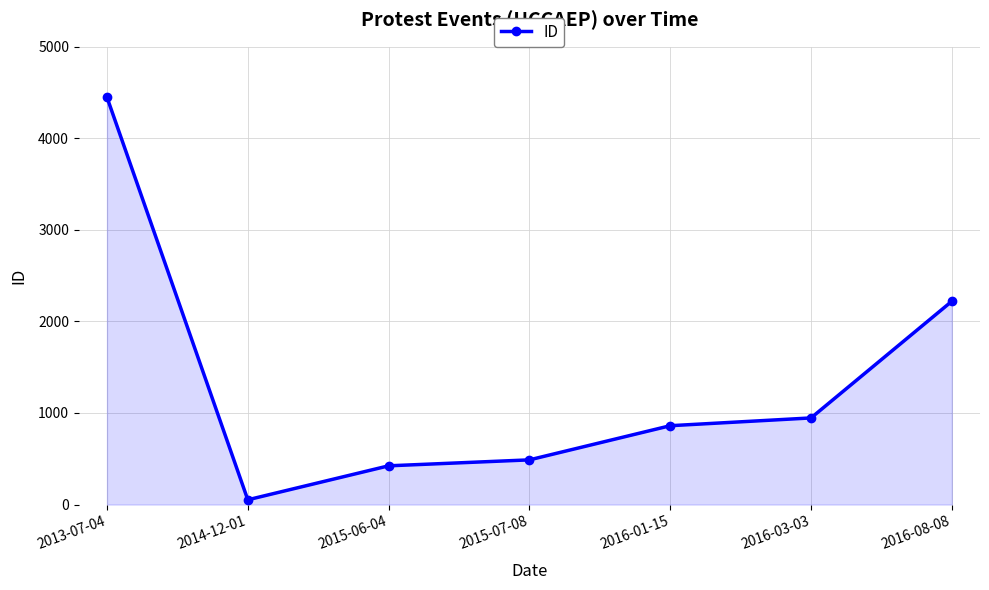

What is the minimum value shown in the chart?

52